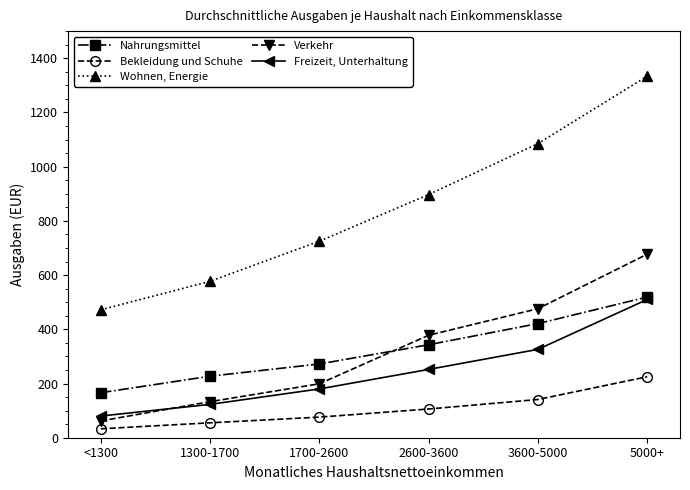

What is the sum of the Freizeit, Unterhaltung values at 3600-5000 and 1700-2600?

506